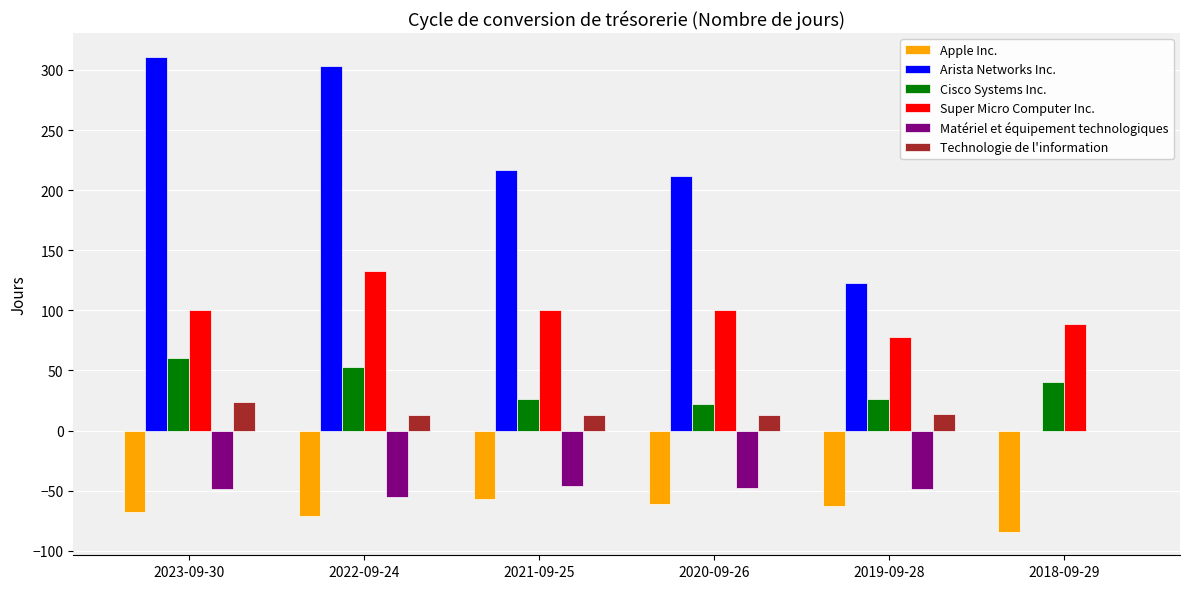

The value of Cisco Systems Inc. at 2022-09-24 is 53. True or false?

True